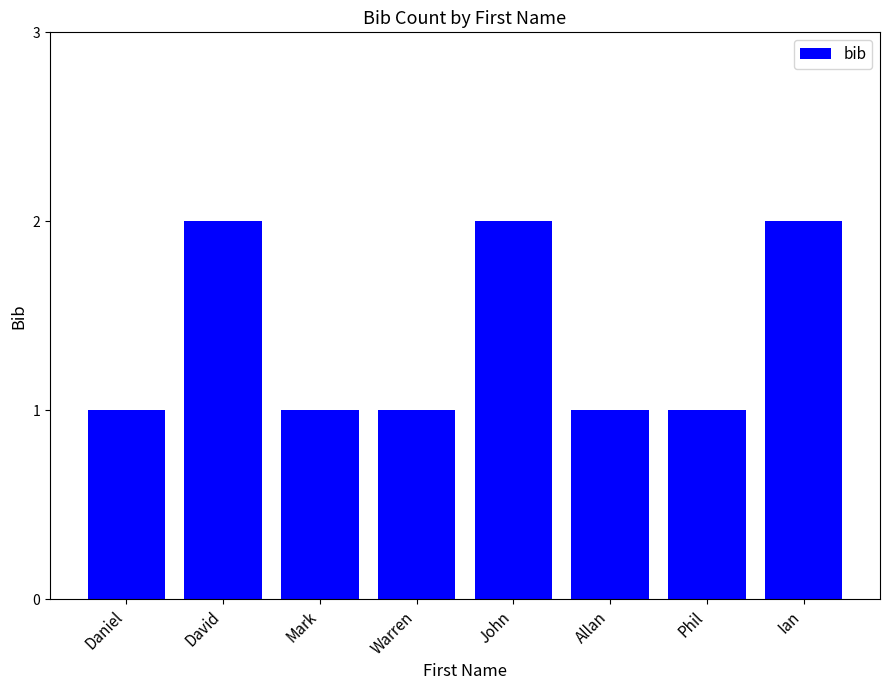

How many categories are shown in the chart?

8